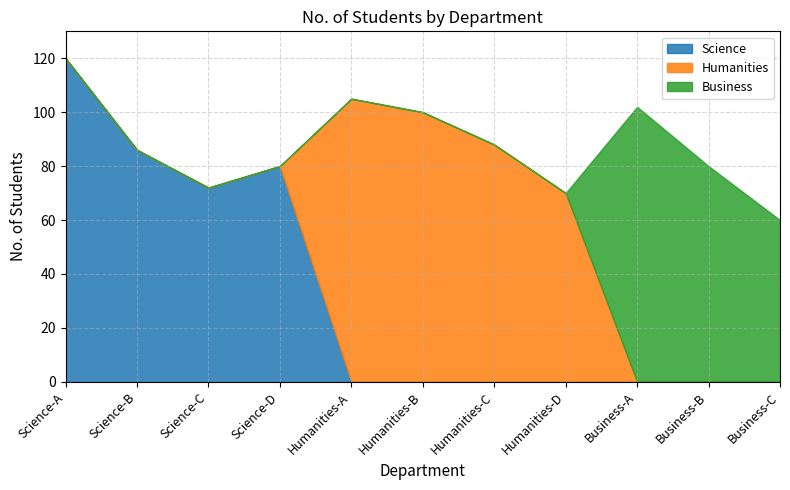

What are all the series names shown in the legend?

Science, Humanities, Business